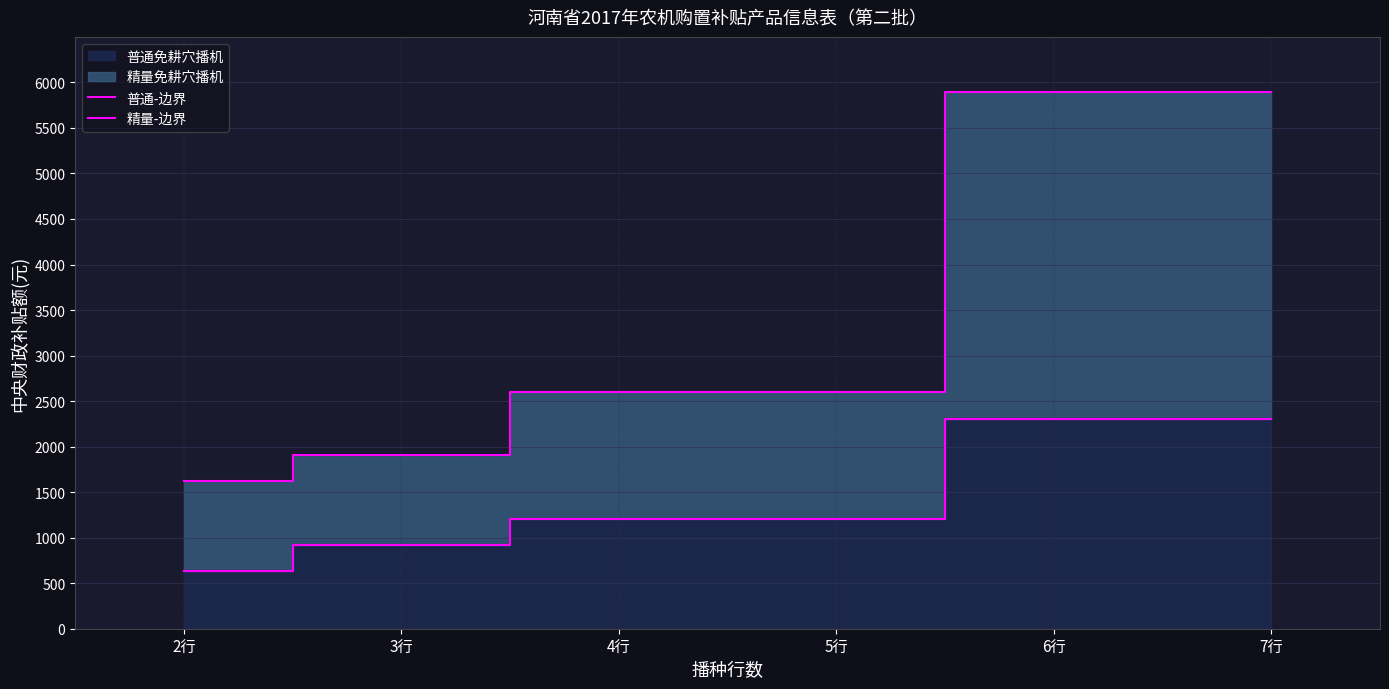

Between 5行 and 7行, which is larger?

7行